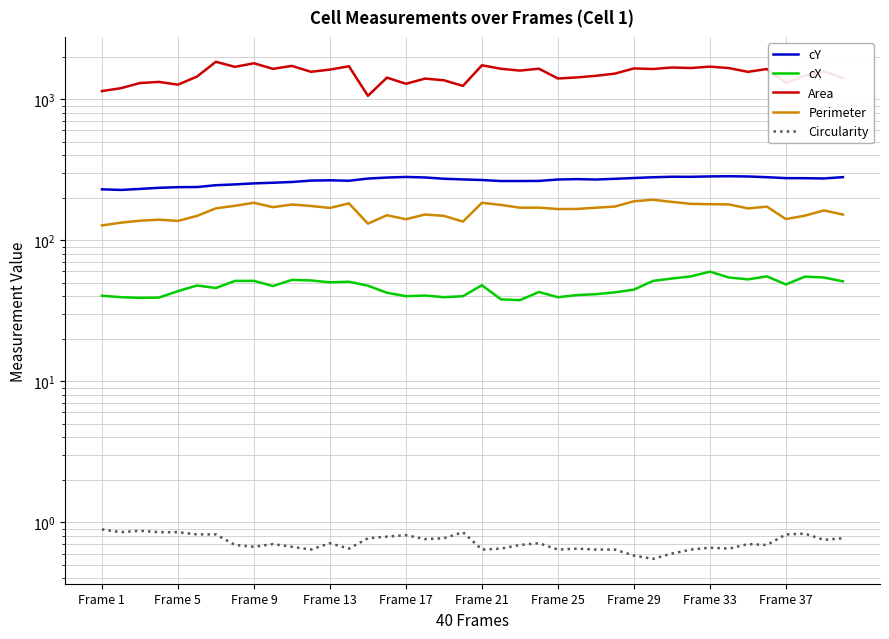

What is the difference between the maximum and minimum values in the cY series?

56.9